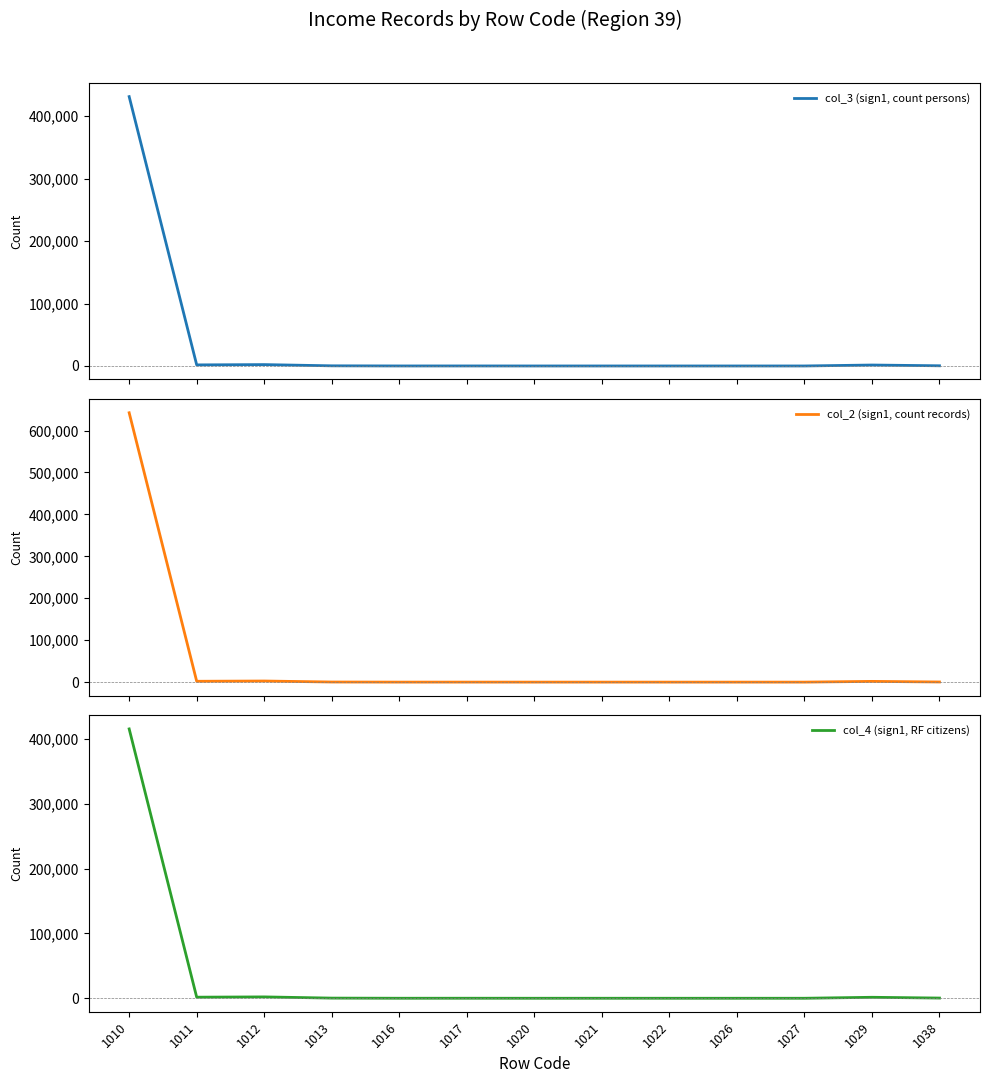

Where is the first local maximum for col_4 (sign1, RF citizens)?

1012